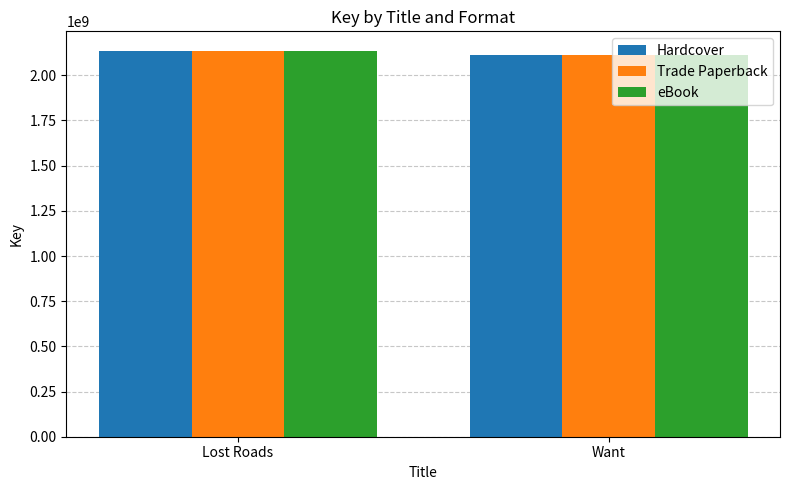

What is the maximum value for Hardcover?

2136435107